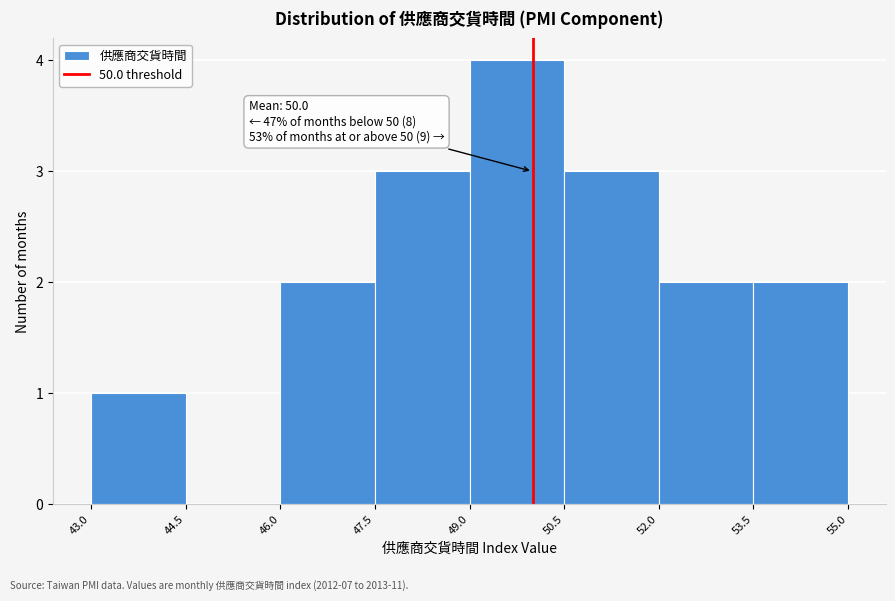

Which range on the x-axis has the tallest bar?

49.0 to 50.5